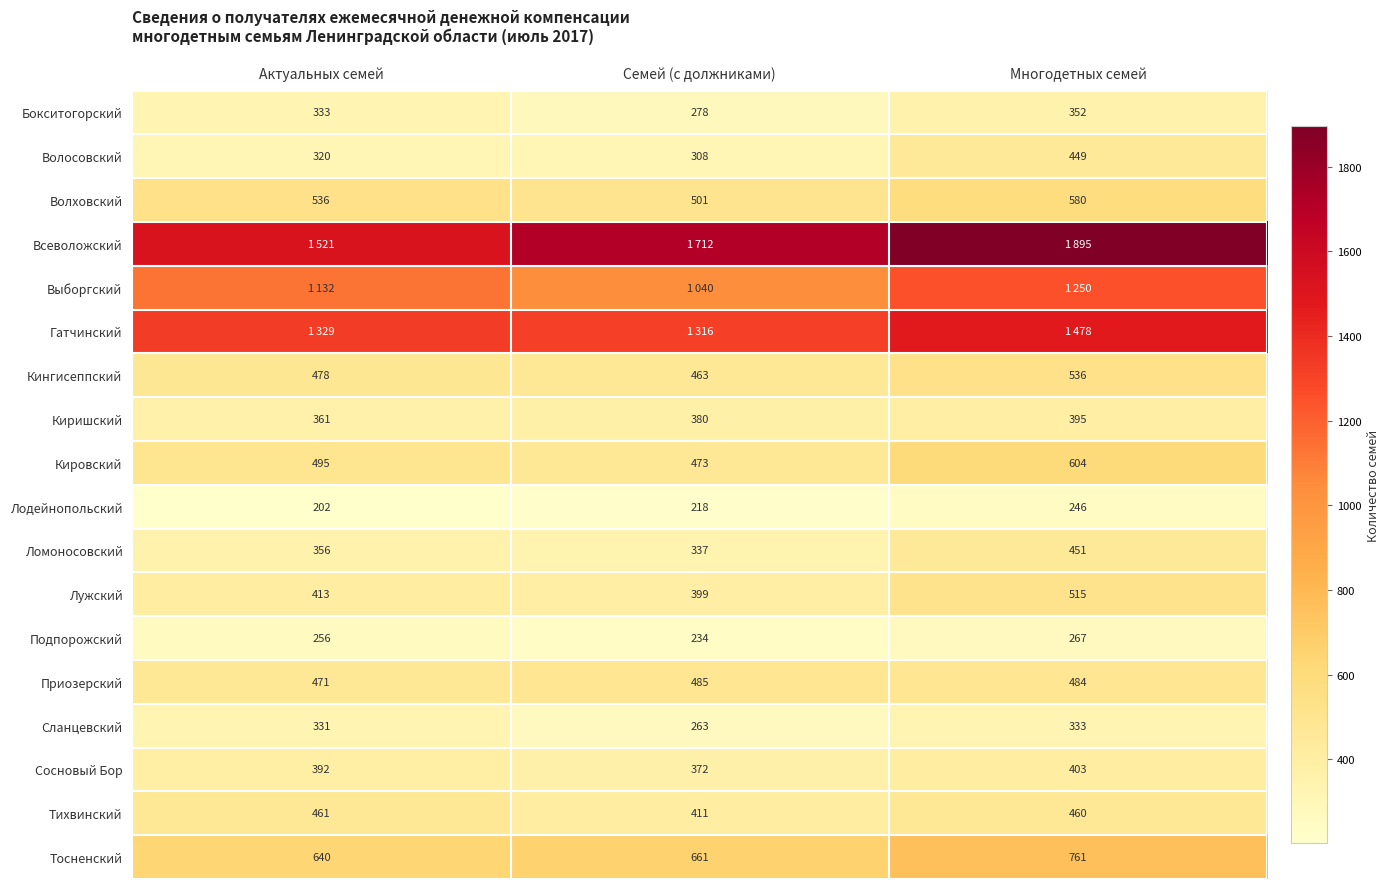

Where is Приозерский nearest to the value 478?

Многодетных семей